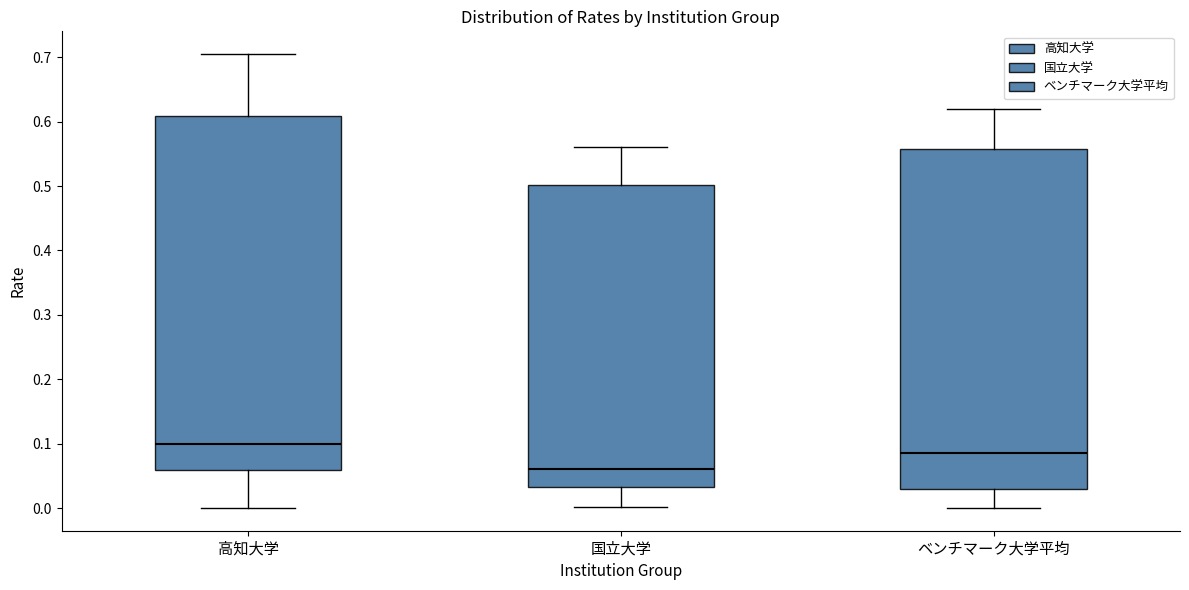

Reading left to right, transcribe this box plot: for each box, give where its median line is, the range the box spans, and where its two whiskers end, as read against the y-axis. The values are not printed on the chart, so give them approximately, as read against the axis.

高知大学: median 0.10, box 0.06 to 0.61, whiskers 0.00 to 0.71
国立大学: median 0.06, box 0.03 to 0.50, whiskers 0.00 to 0.56
ベンチマーク大学平均: median 0.09, box 0.03 to 0.56, whiskers 0.00 to 0.62